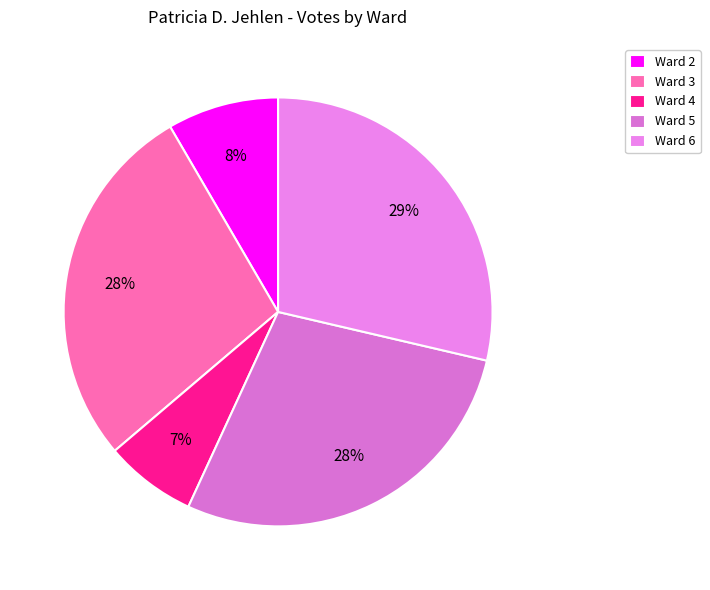

What percentage is the Ward 4 slice, to the nearest percent?

7%